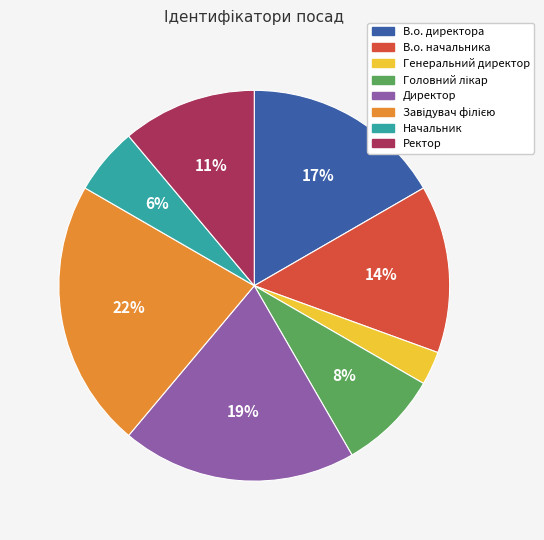

To the nearest percent, what portion does Начальник represent?

6%